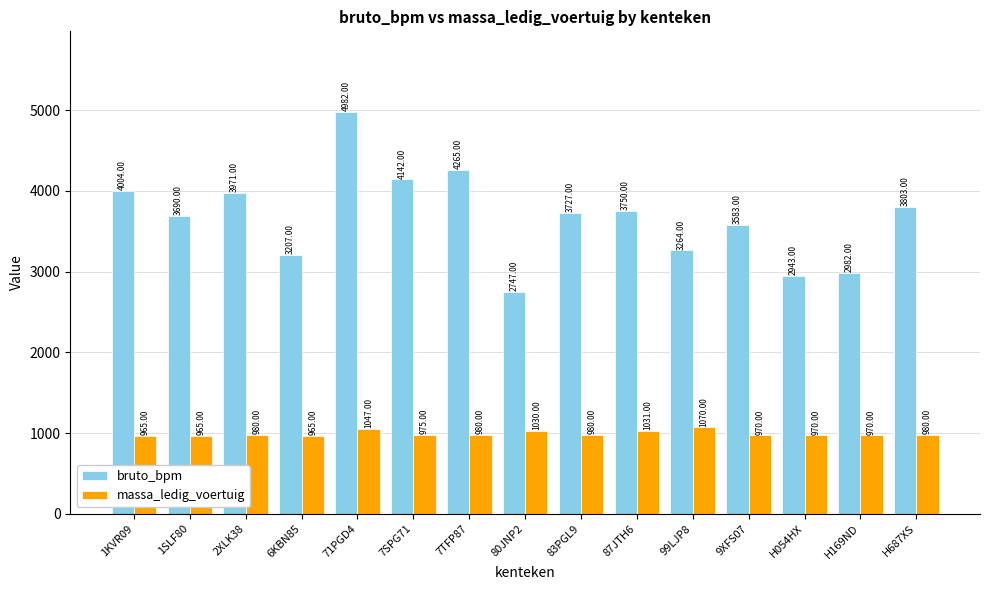

Which series changed the most between 1SLF80 and H054HX?

bruto_bpm